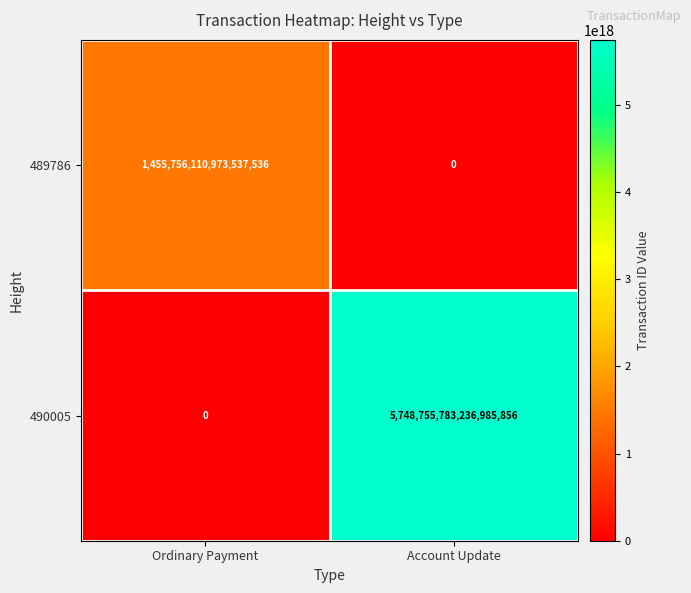

Which series has the largest total across all categories?

490005